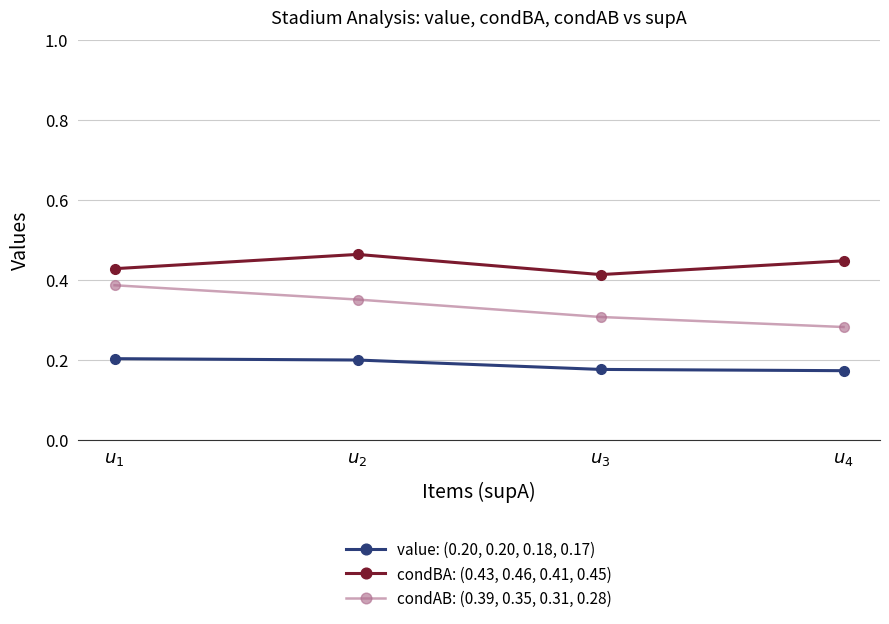

List the series in order of their peak value, highest first.

condBA: (0.43, 0.46, 0.41, 0.45), condAB: (0.39, 0.35, 0.31, 0.28), value: (0.20, 0.20, 0.18, 0.17)